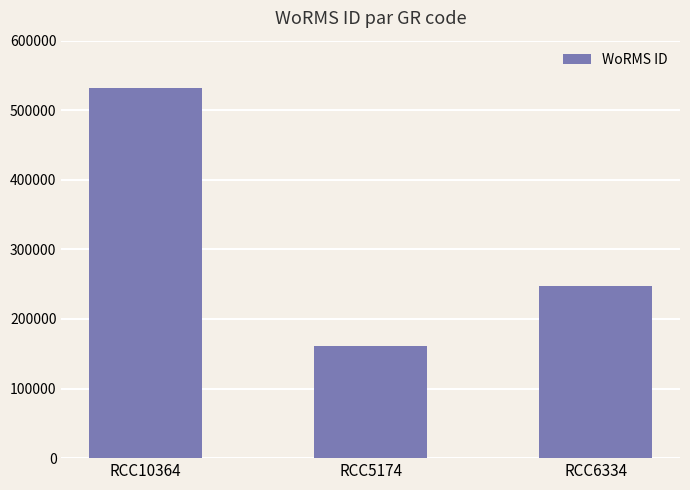

What is the label of the 3rd bar from the left?

RCC6334